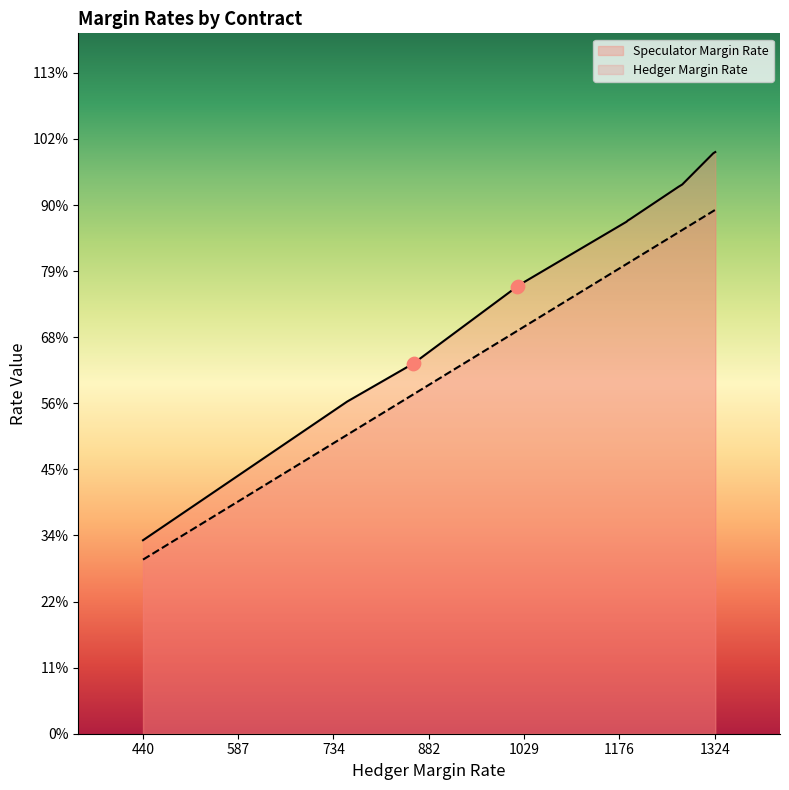

Which series reaches the minimum Y coordinate?

Hedger Margin Rate